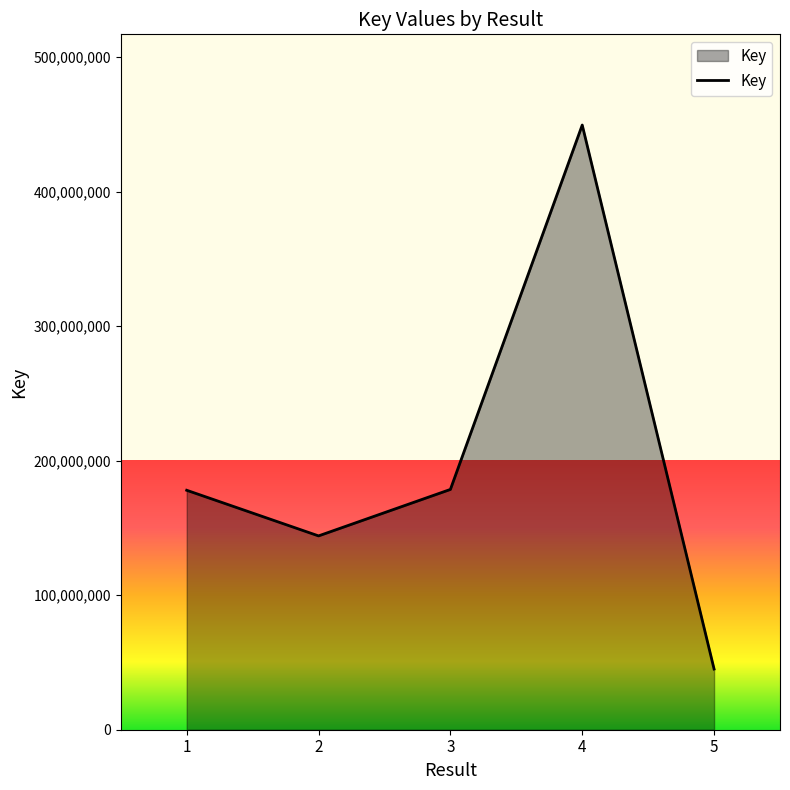

The value at 4 is 804953803. True or false?

False